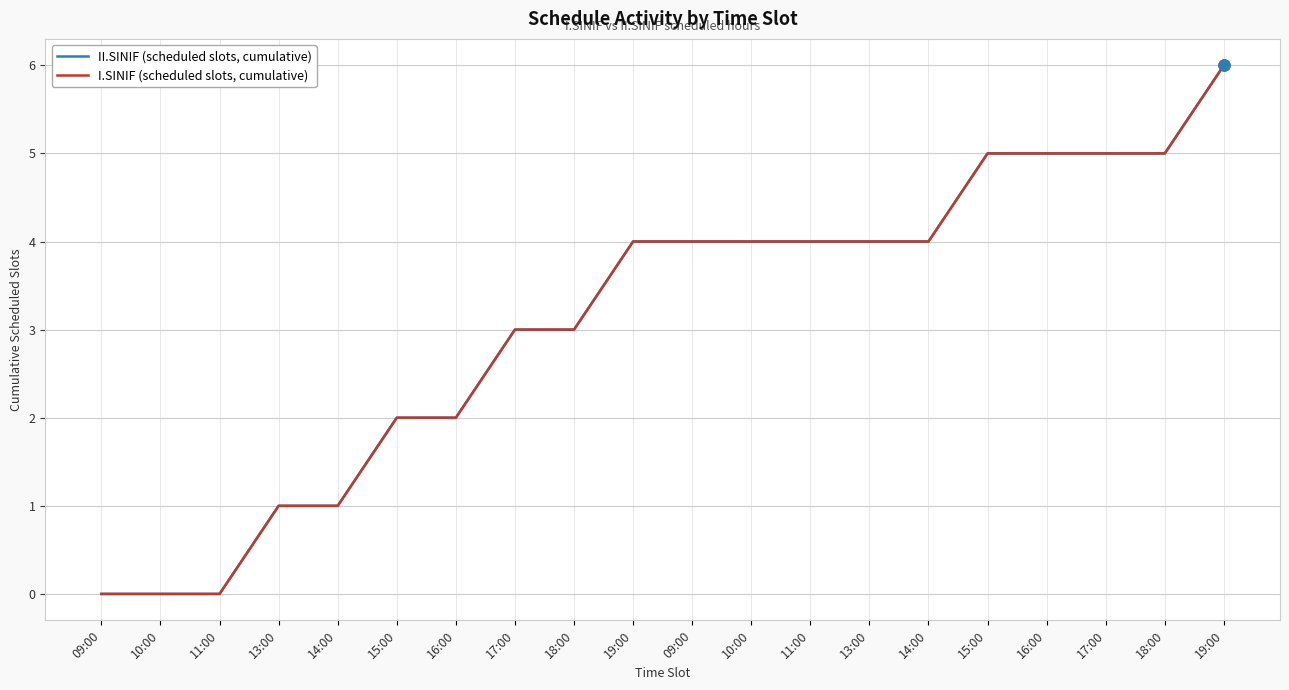

True or false: I.SINIF (scheduled slots, cumulative) has a value of 5 at 16:00.

True